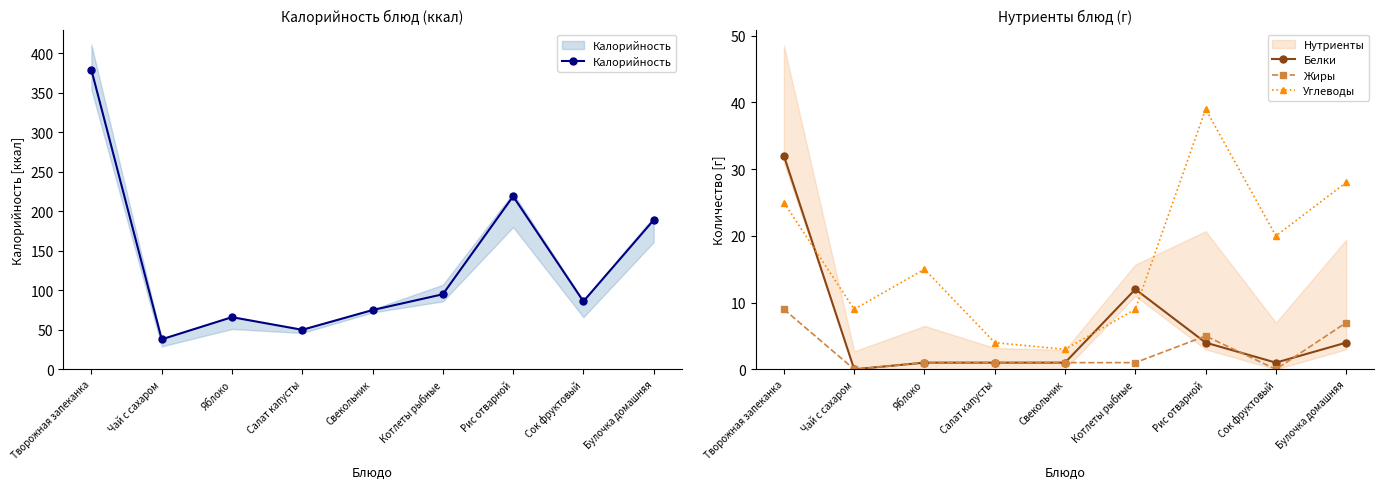

List the labels in order of Калорийность value, largest first.

Творожная запеканка, Рис отварной, Булочка домашняя, Котлеты рыбные, Сок фруктовый, Свекольник, Яблоко, Салат капусты, Чай с сахаром